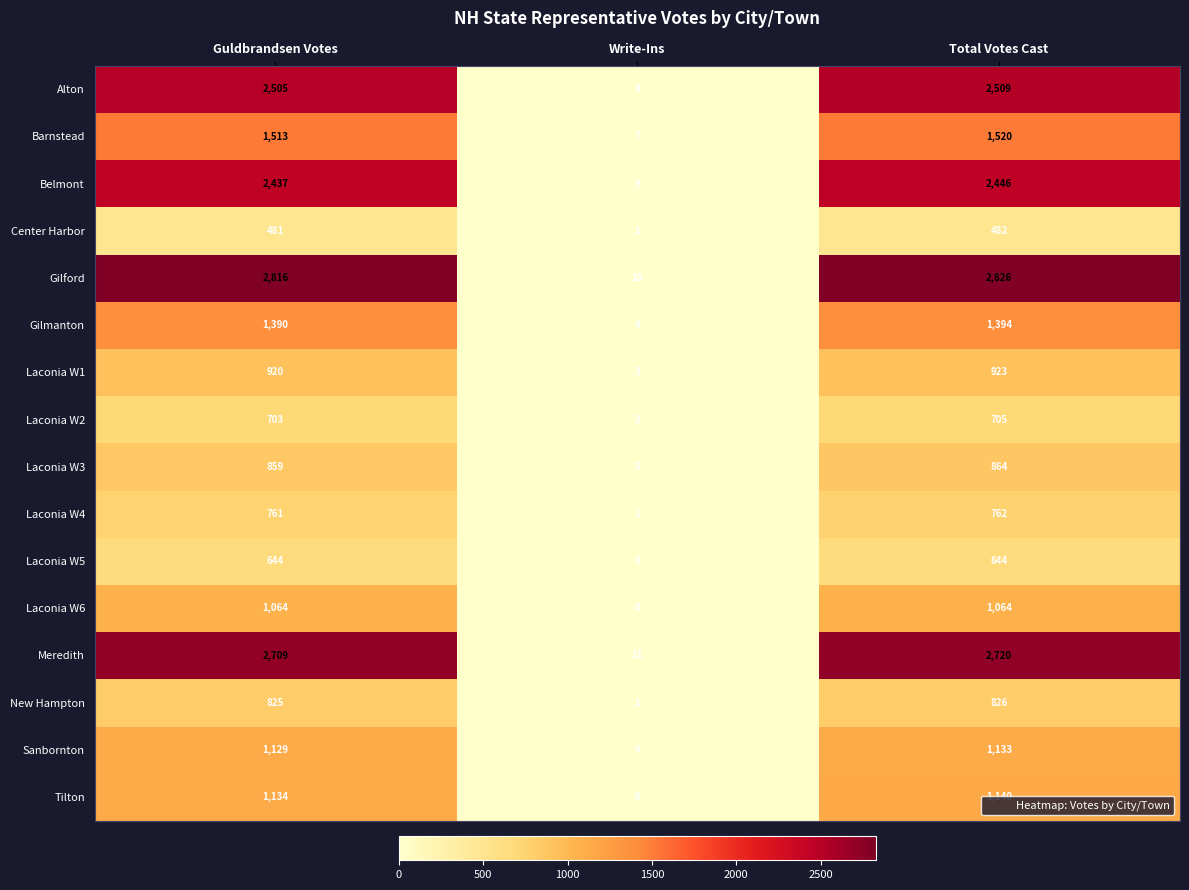

Which label corresponds to the smallest value in the chart?

Write-Ins